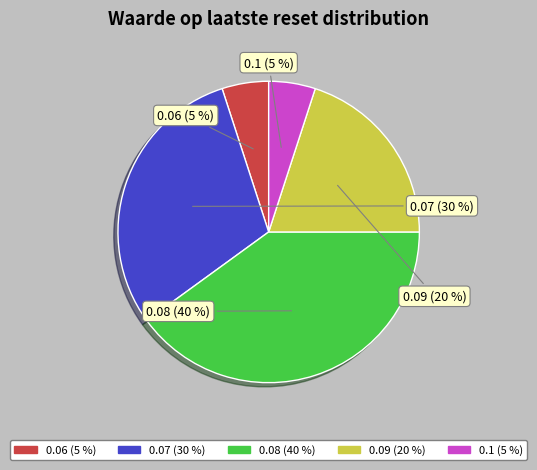

Is there any slice that represents more than half of the pie?

No